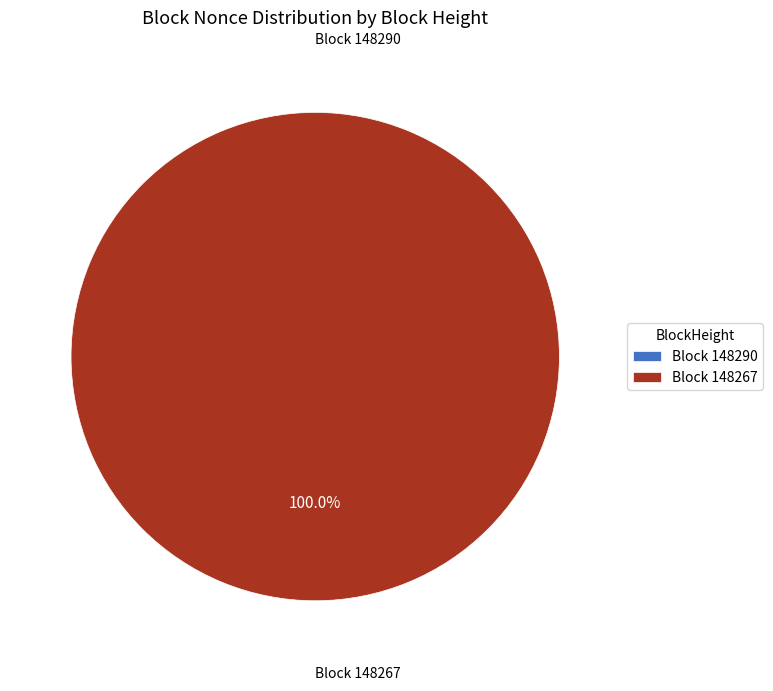

What percentage is the 148267 slice, to the nearest percent?

100%